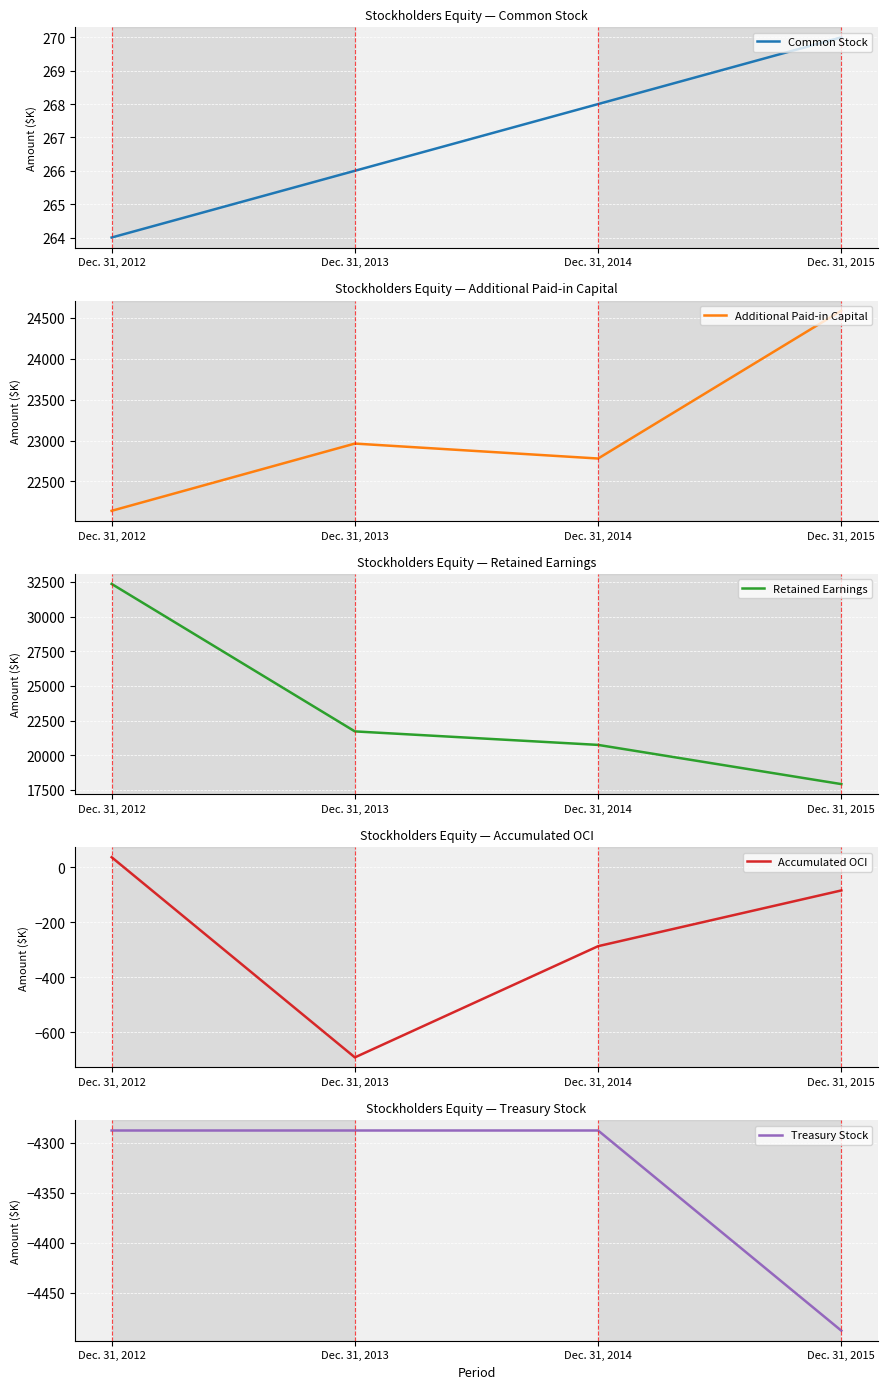

At which label does Accumulated OCI first exceed -84?

Dec. 31, 2012